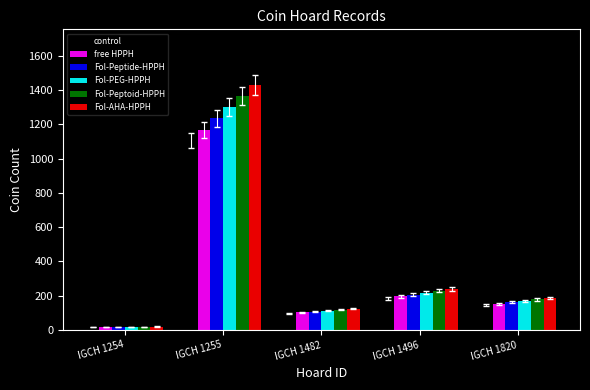

What is the sum of the Fol-PEG-HPPH values at IGCH 1482 and IGCH 1255?

1413.0